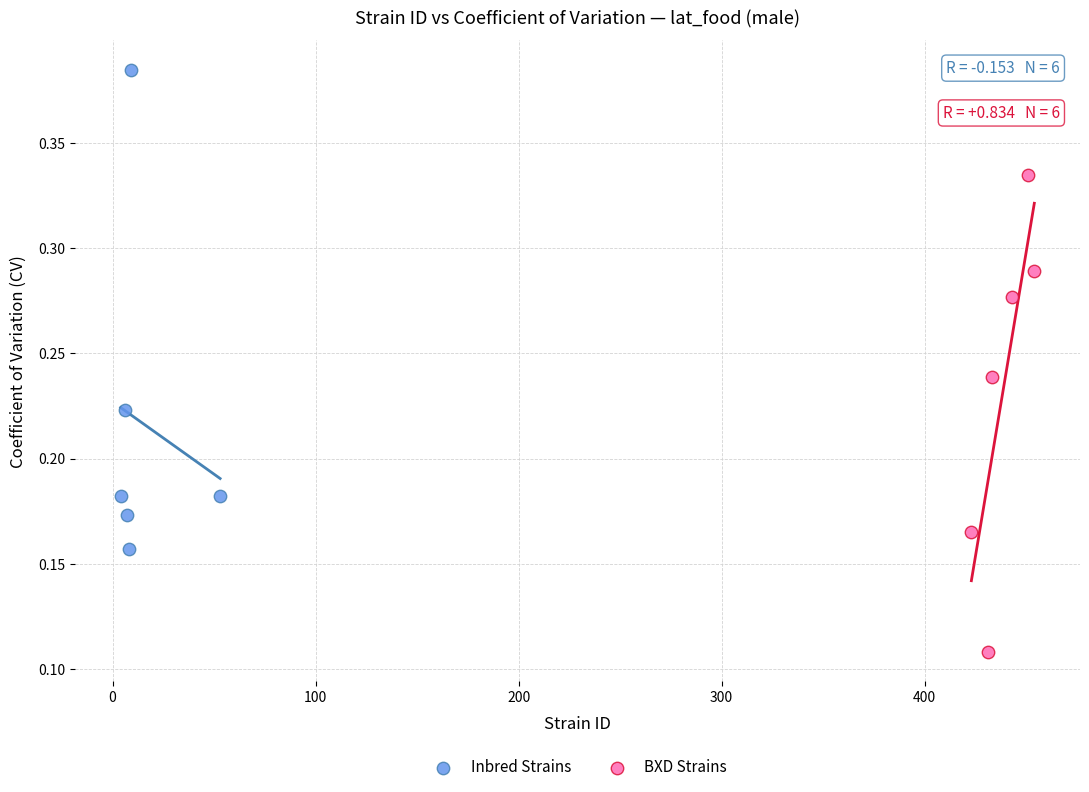

Which series reaches the minimum Y coordinate?

BXD Strains